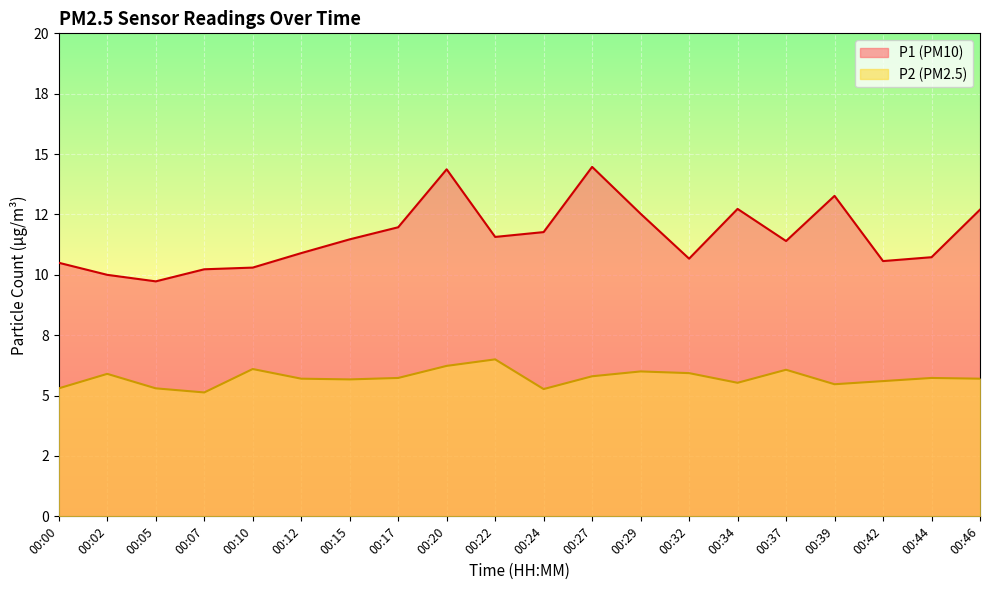

At 00:22, list the series in order from largest to smallest.

P1 line, P2 line